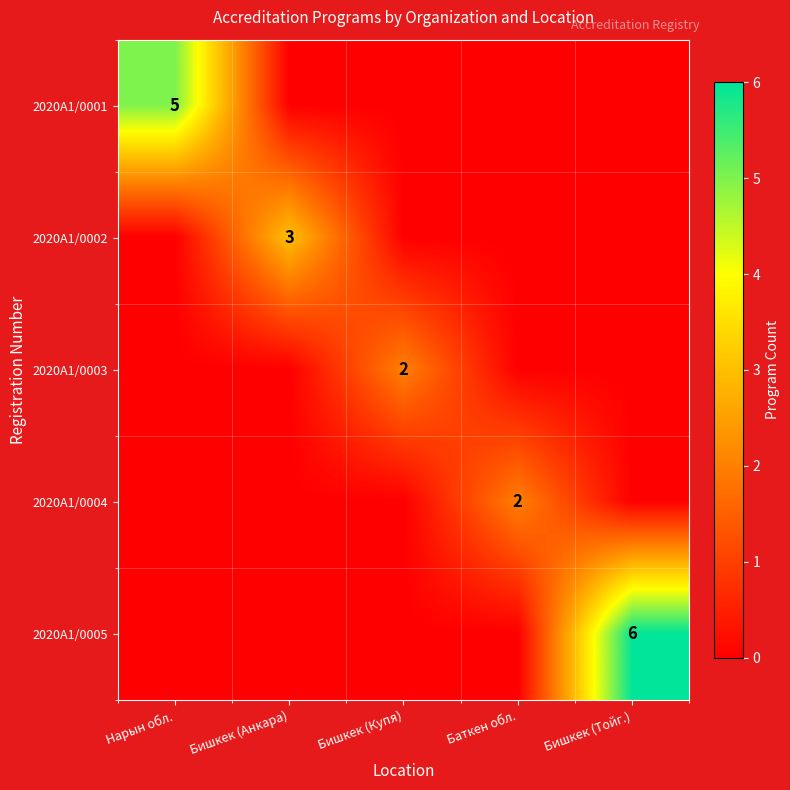

What is the difference between the highest and lowest values at Бишкек (Анкара)?

3